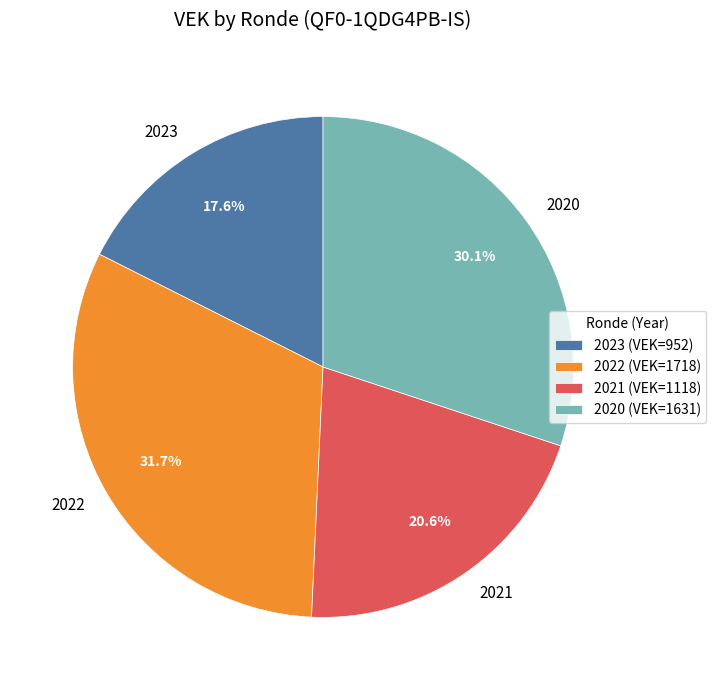

Is there a majority slice in this chart?

No